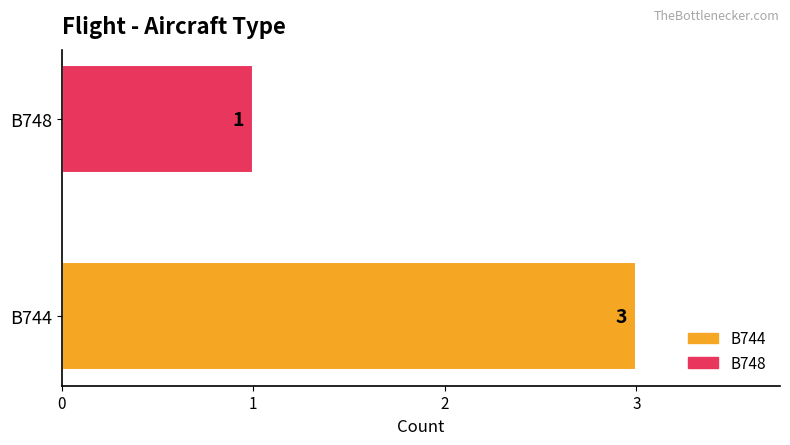

What is the difference between the maximum and minimum values?

2